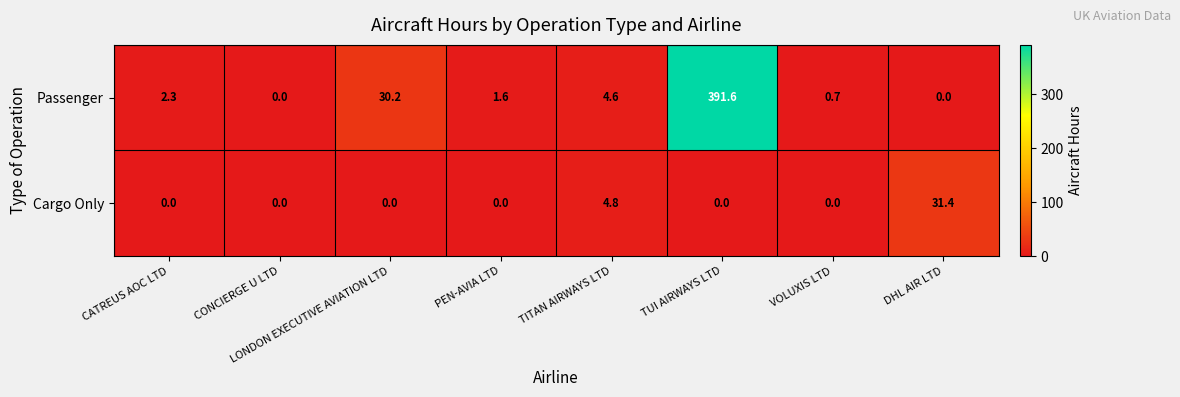

Between PEN-AVIA LTD and TUI AIRWAYS LTD, which series saw the biggest shift?

Passenger